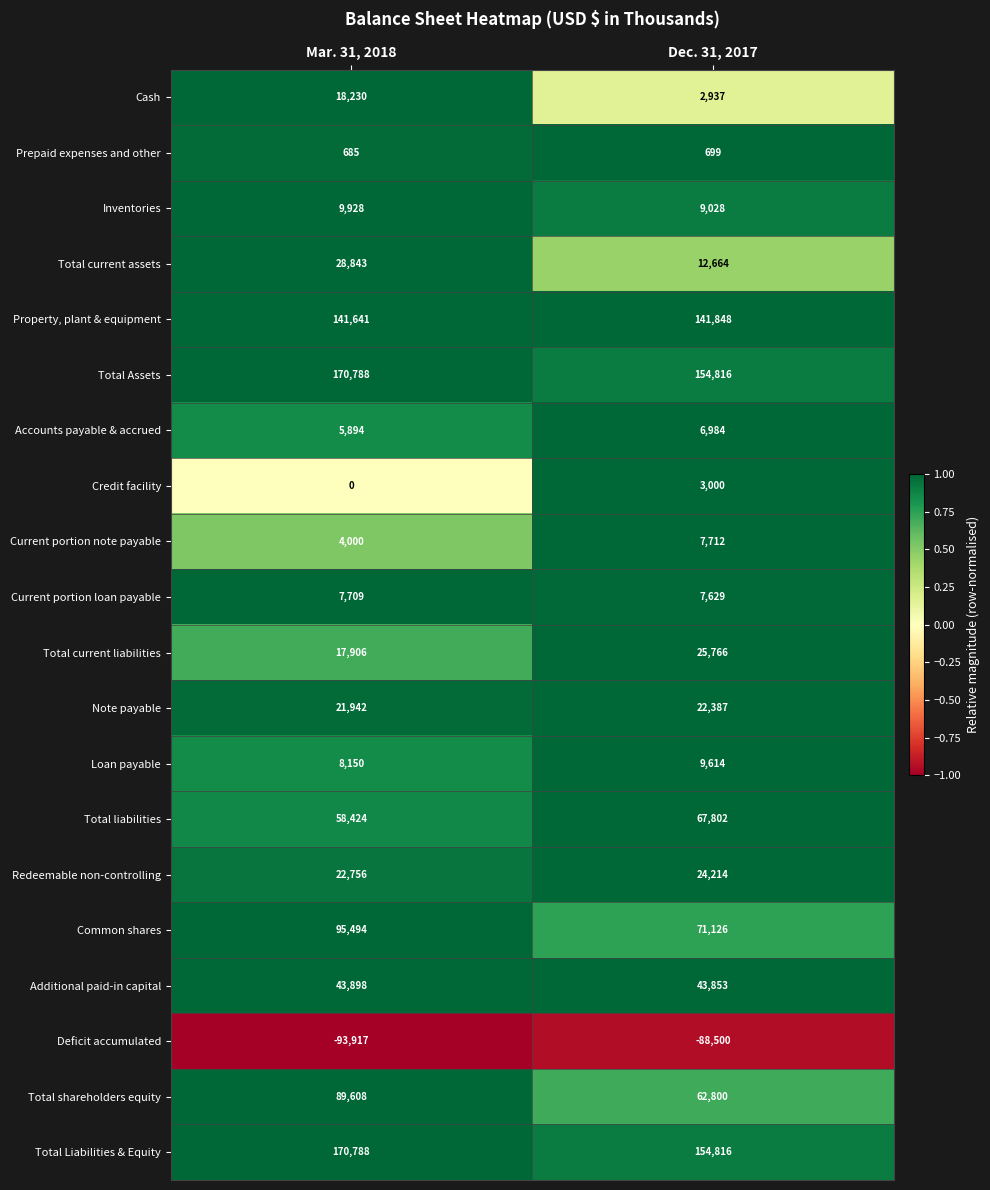

List the labels in order of Total shareholders equity value, smallest first.

Dec. 31, 2017, Mar. 31, 2018